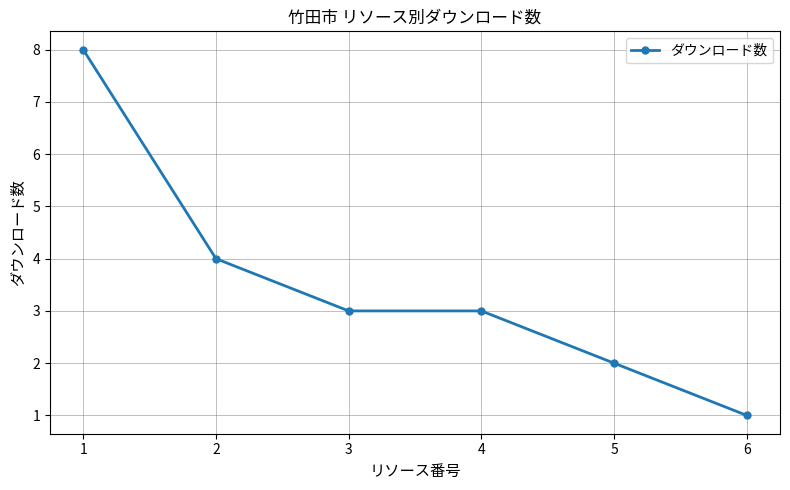

Approximately how many times larger is the value at 1 compared to 4?

2.7